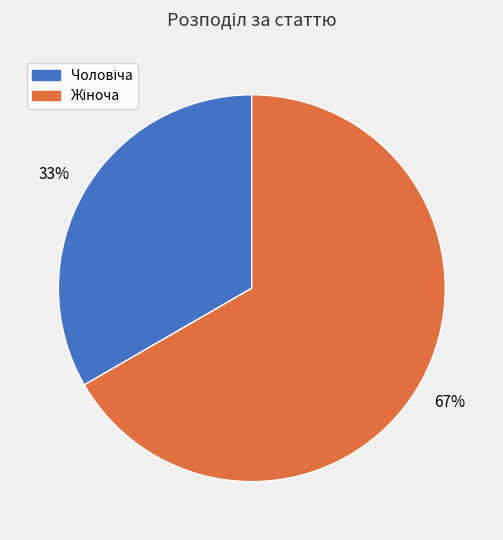

How many slices are in this pie chart?

2